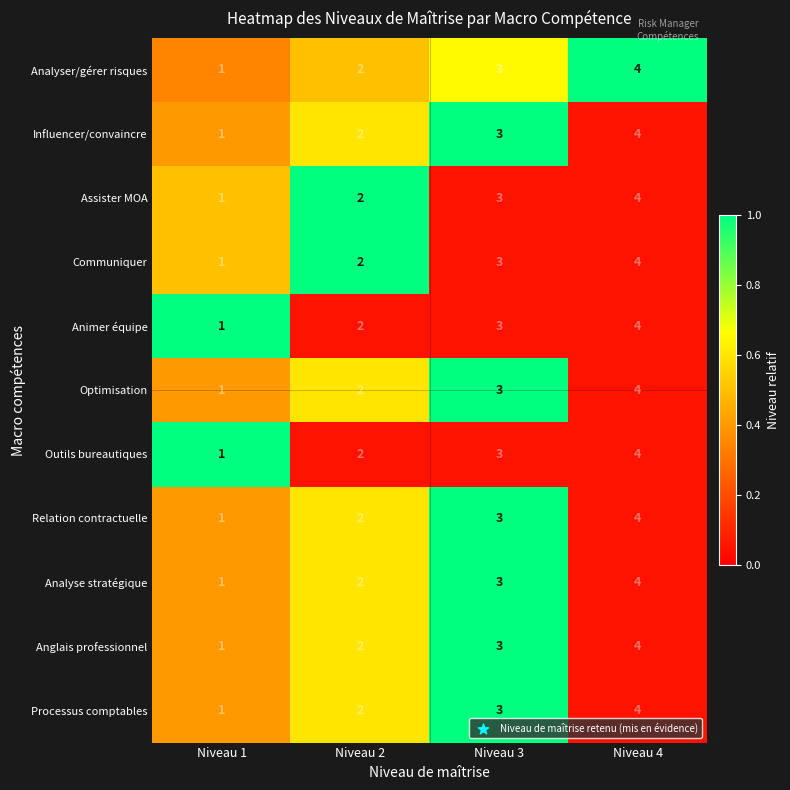

The Processus comptables series shows 1 at Niveau 1. True or false?

True